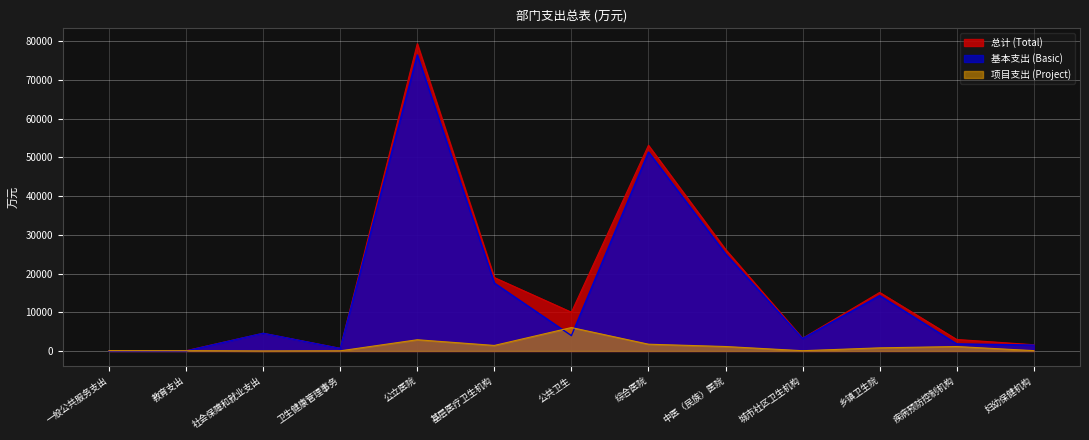

At 社会保障和就业支出, list the series in order from smallest to largest.

项目支出 (Project), 总计 (Total), 基本支出 (Basic)